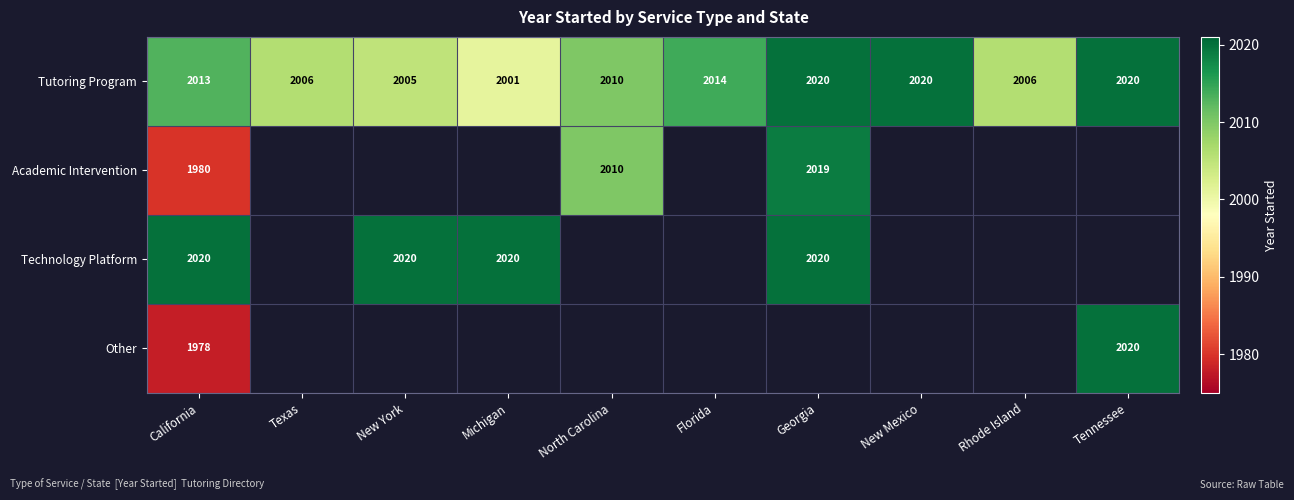

What is the difference between the Tutoring Program values at Michigan and Rhode Island?

5